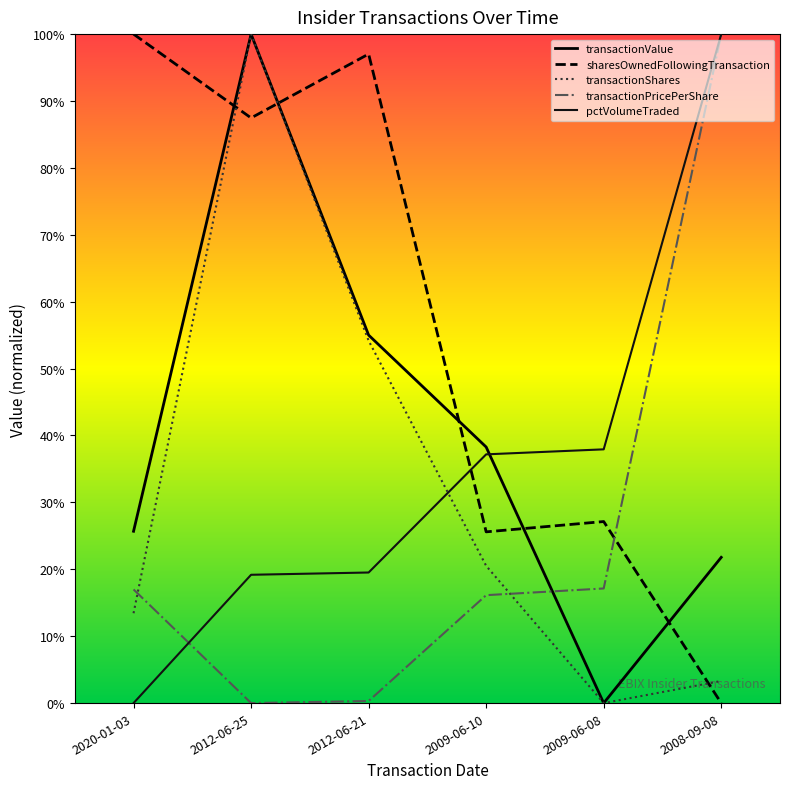

At which label does transactionShares reach its minimum?

2009-06-08